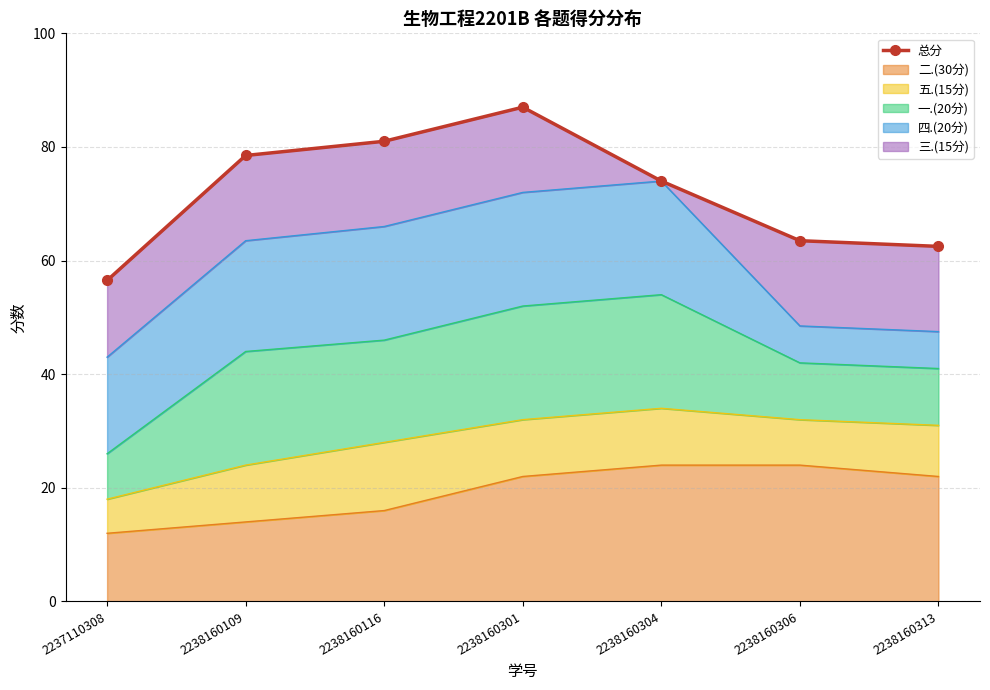

What value does the data have at 2238160116?

81.0